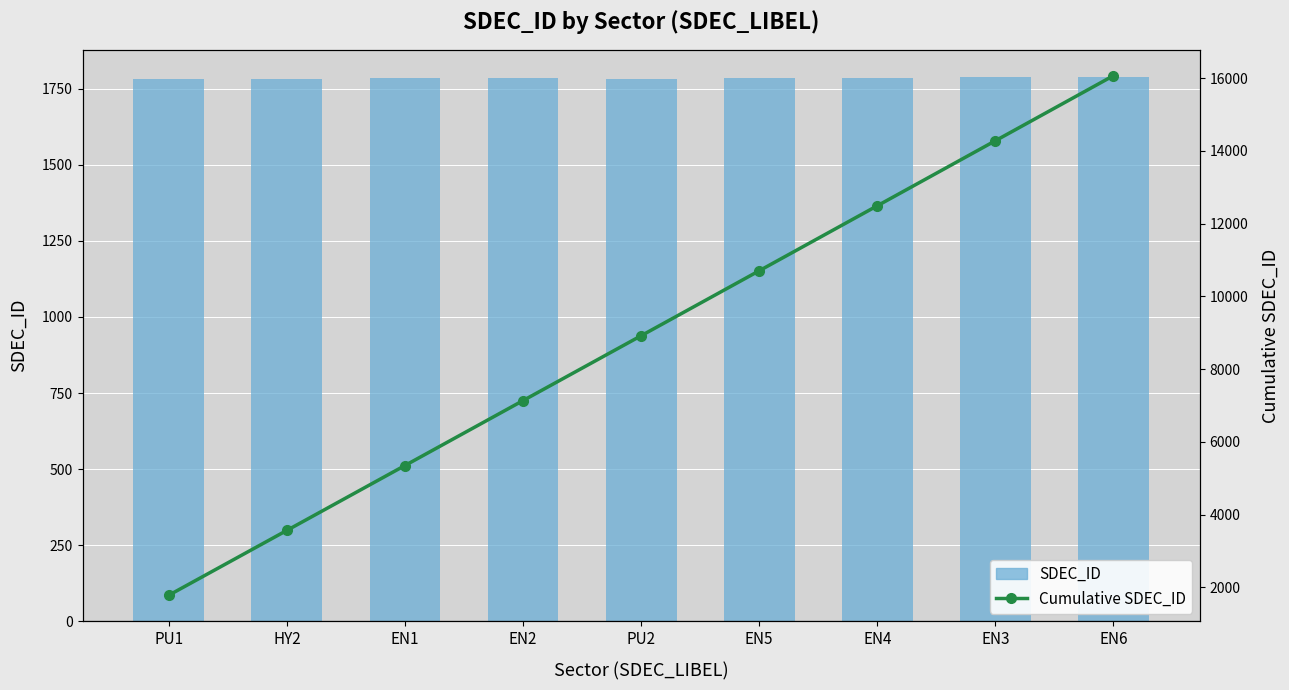

What is the average value of the Cumulative SDEC_ID series?

8919